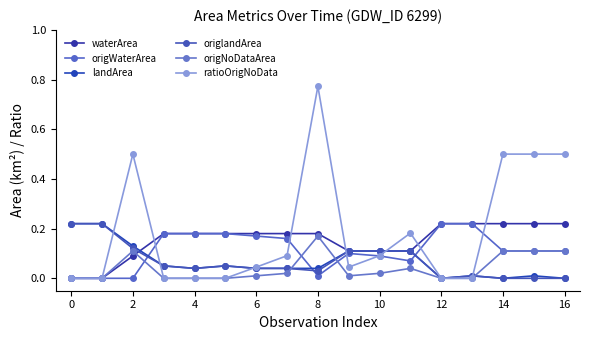

True or false: waterArea has more than 2 interior local peaks.

False